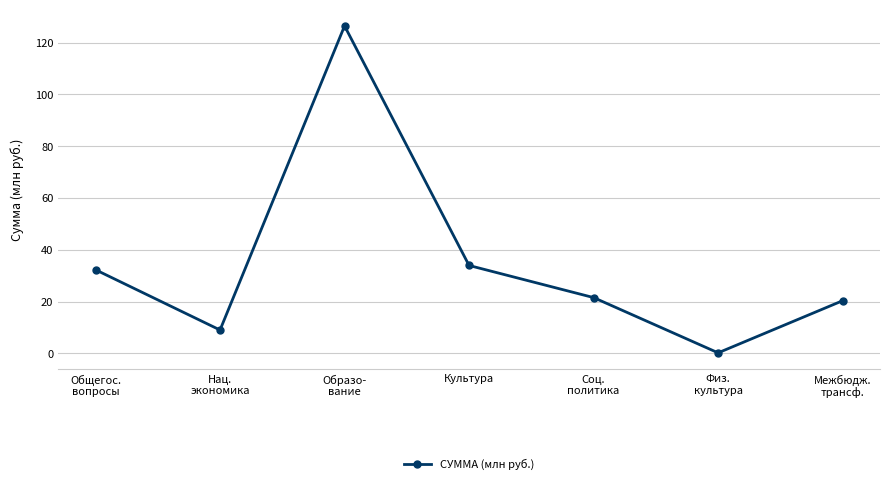

What is the change in value from Культура to Соц.
политика?

-12.4